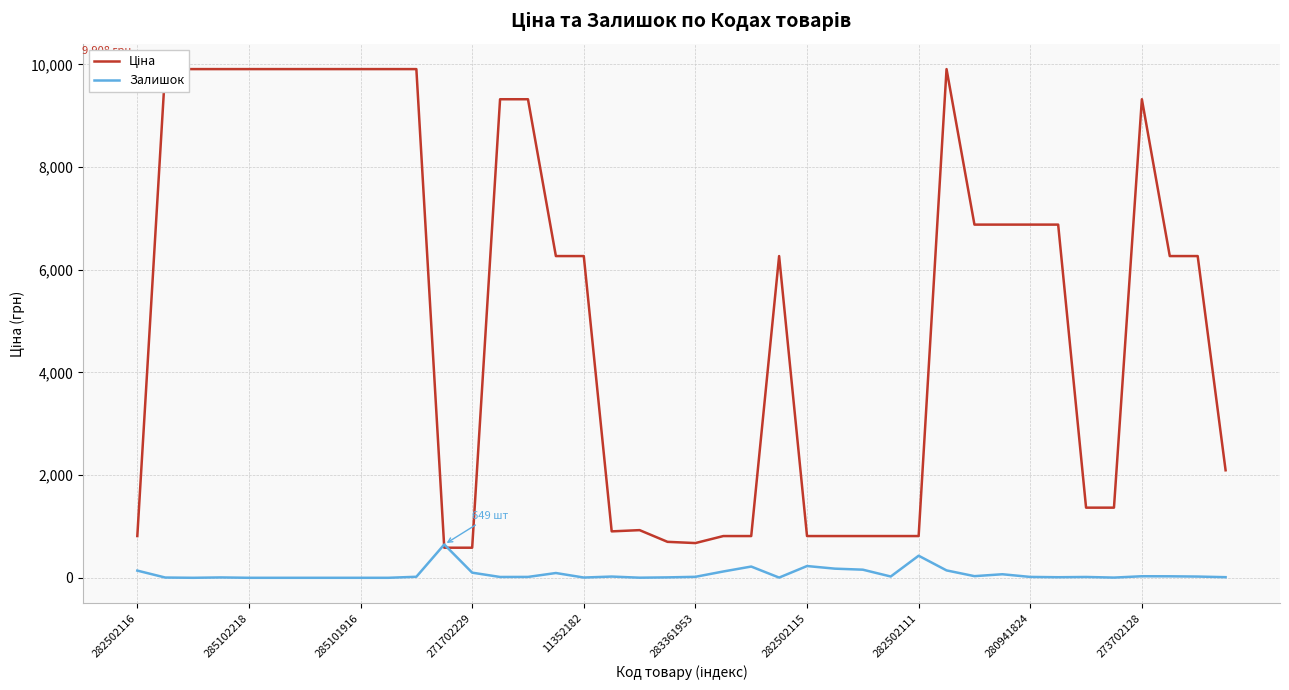

What is the maximum value for Залишок?

649